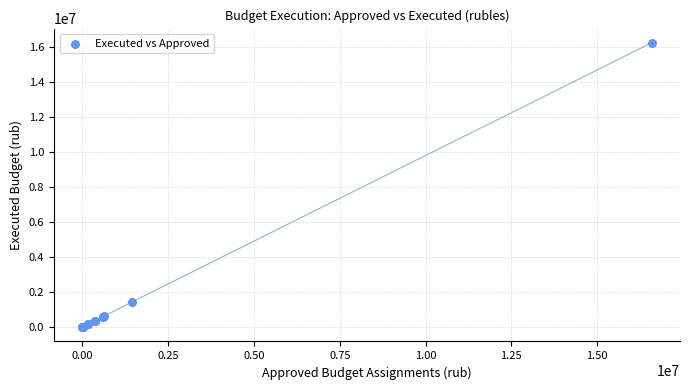

What Y value in the scatter plot is closest to 8116755?

1451663.9